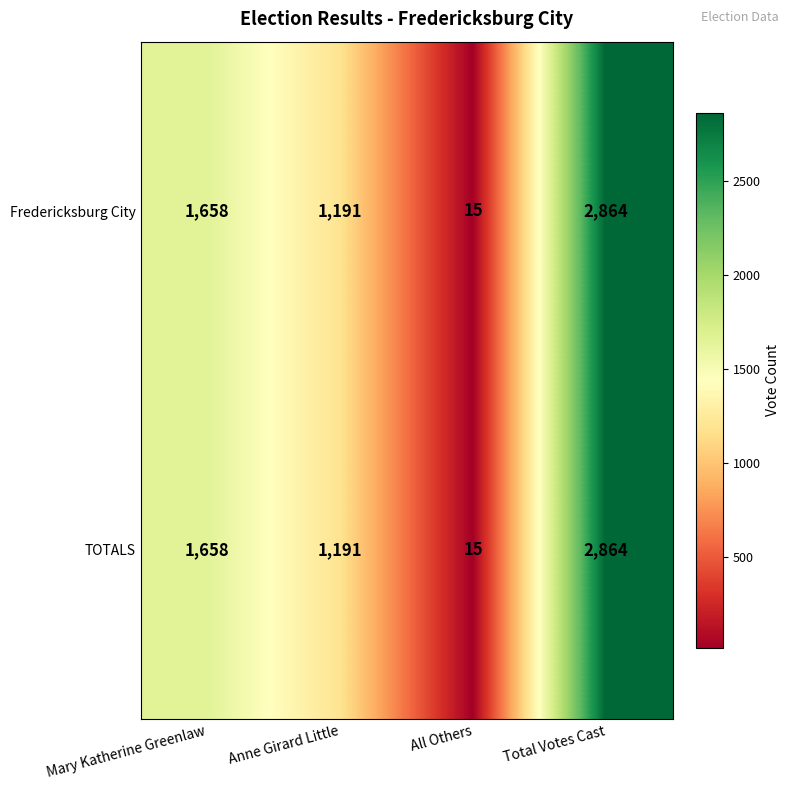

At how many categories does at least one series exceed 732?

3